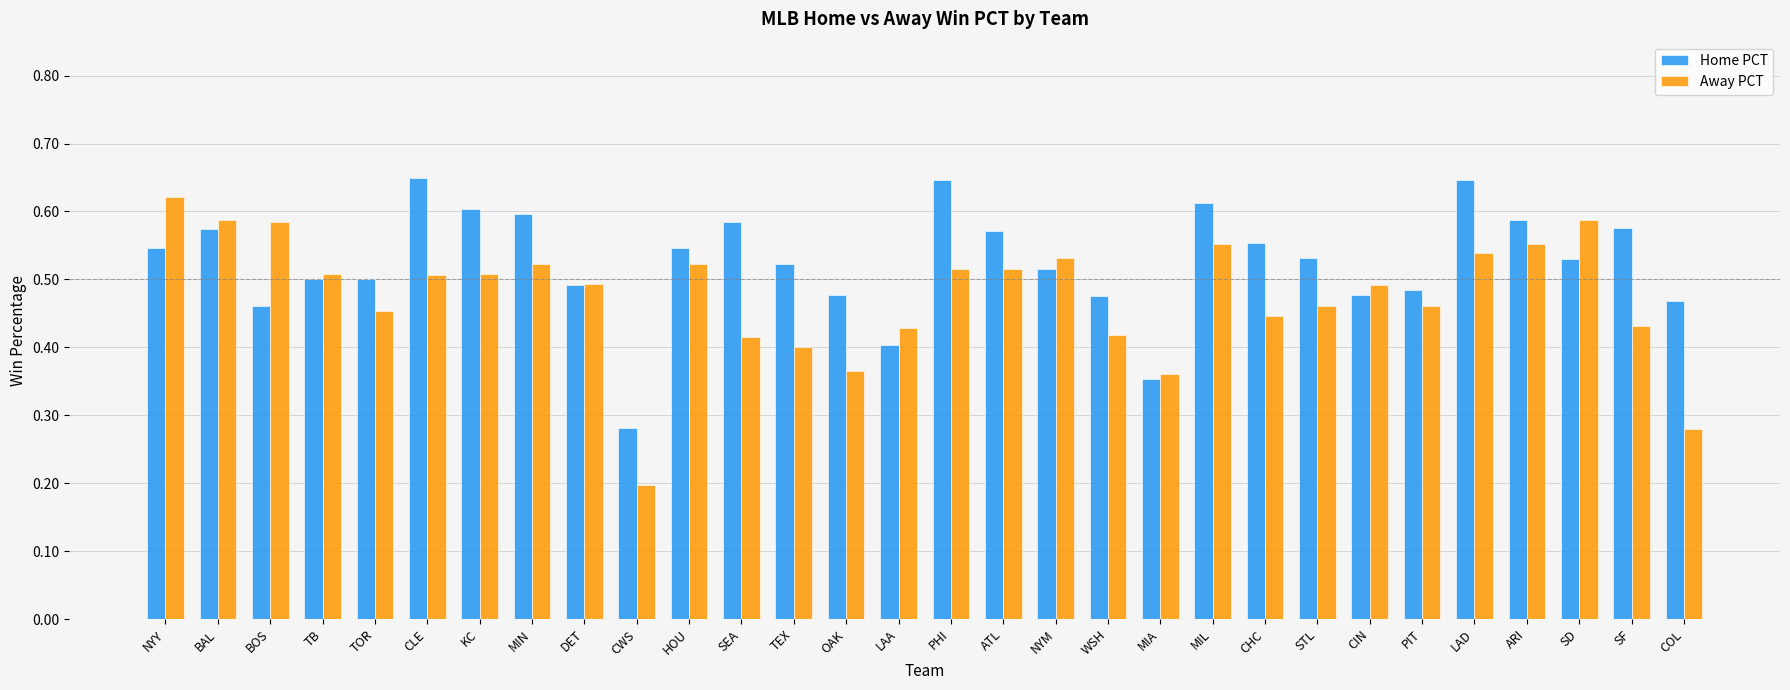

Count the Away PCT values in the range 0 to 1.

30